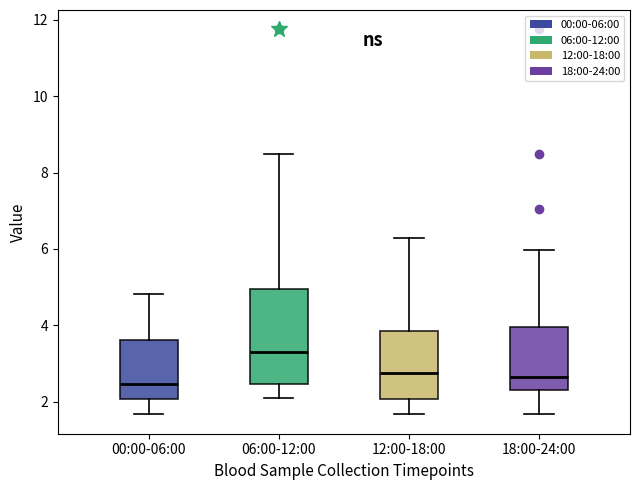

Reading left to right, transcribe this box plot: for each box, give where its median line is, the range the box spans, and where its two whiskers end, as read against the y-axis. The values are not printed on the chart, so give them approximately, as read against the axis.

00:00-06:00: median 2.4, box 2.0 to 3.6, whiskers 1.6 to 4.8
06:00-12:00: median 3.4, box 2.4 to 5.0, whiskers 2.2 to 8.4
12:00-18:00: median 2.8, box 2.0 to 3.8, whiskers 1.6 to 6.4
18:00-24:00: median 2.6, box 2.4 to 4.0, whiskers 1.6 to 6.0